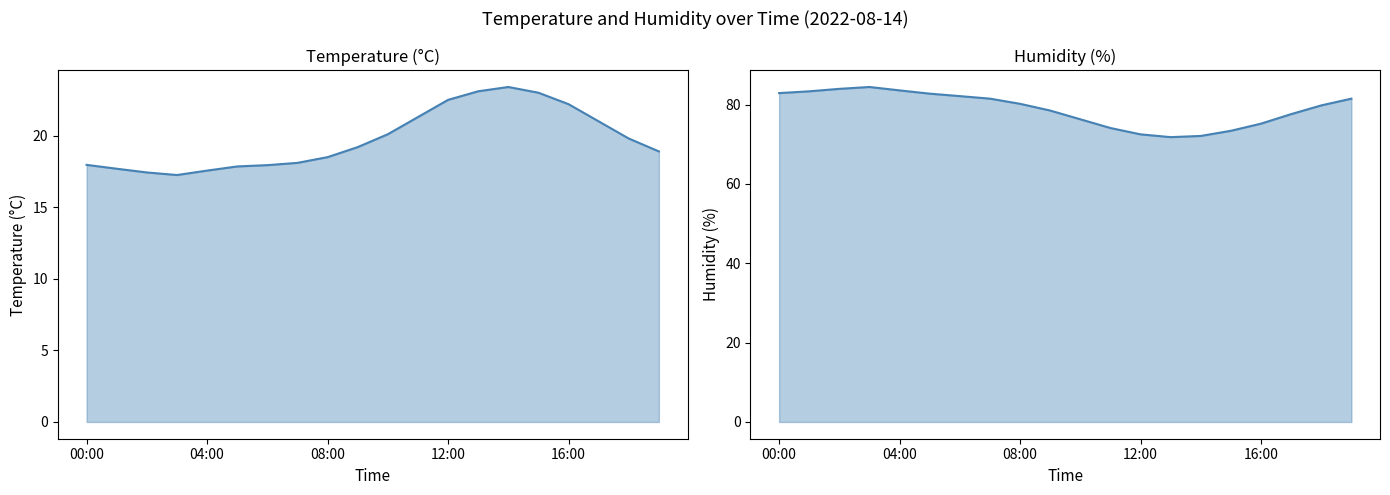

The humidity series shows 29.4 at 16:00. True or false?

False